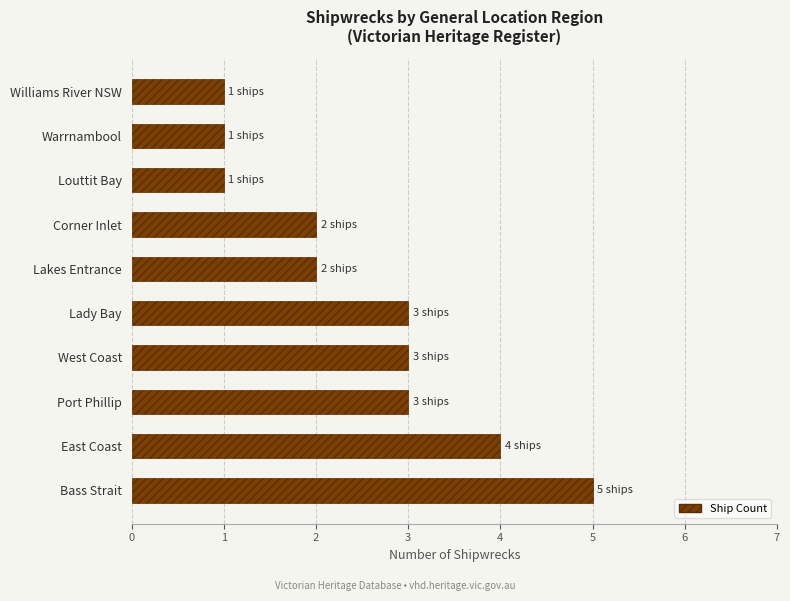

Are the bars horizontal?

Yes